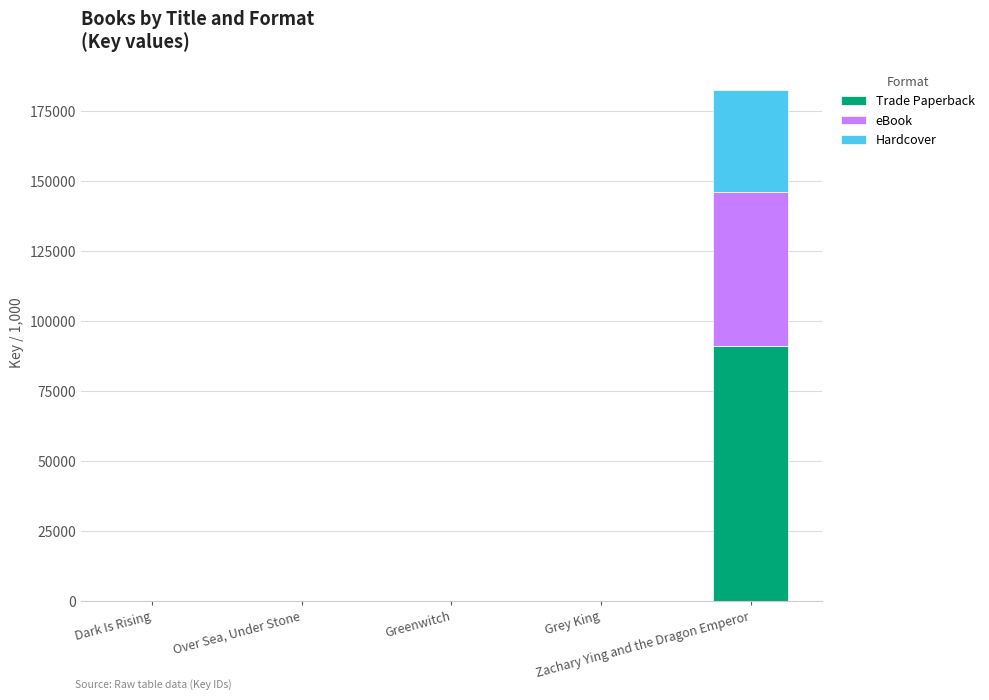

What is the total value across all series at Dark Is Rising?

6.2